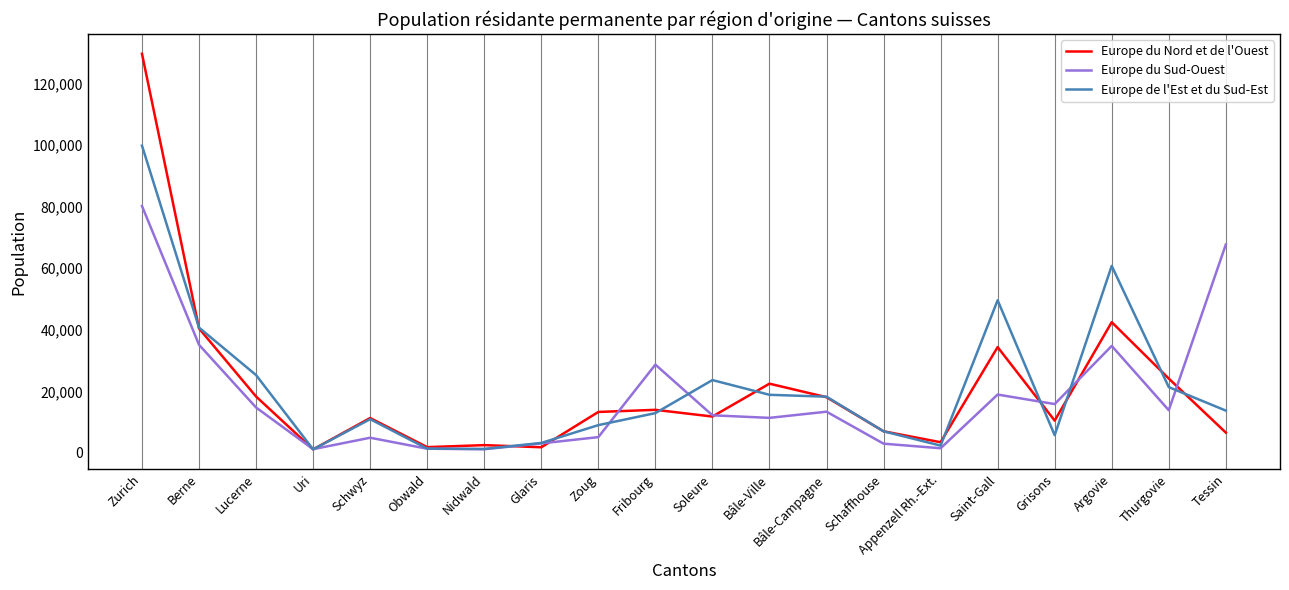

How many categories are shown in the chart?

20